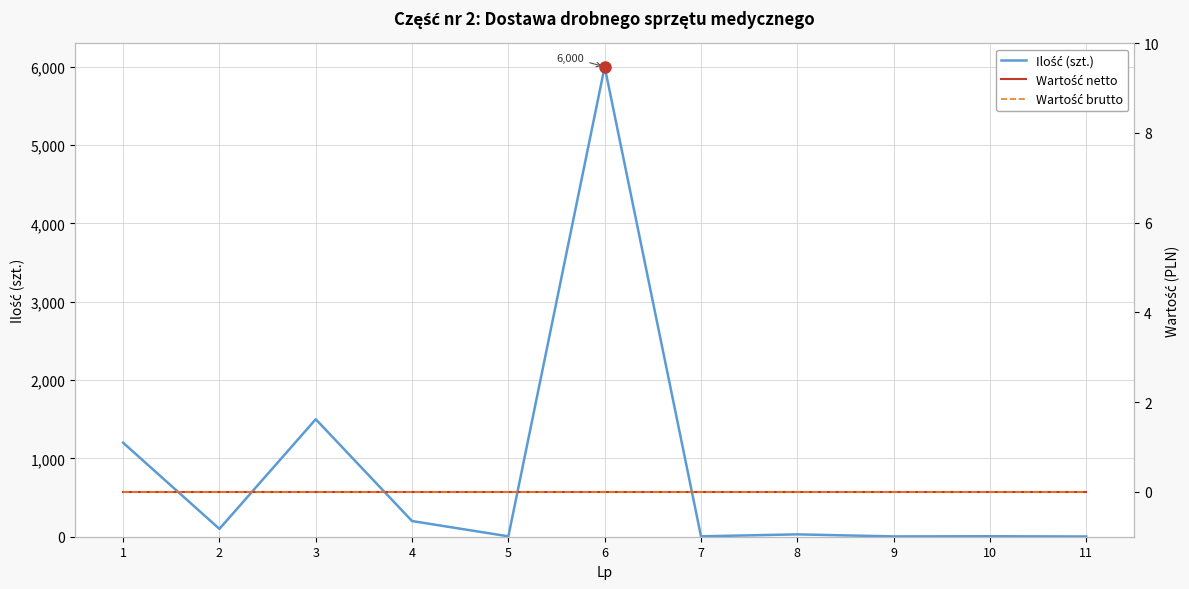

What is the difference between the Ilość (szt.) values at 5 and 2?

95